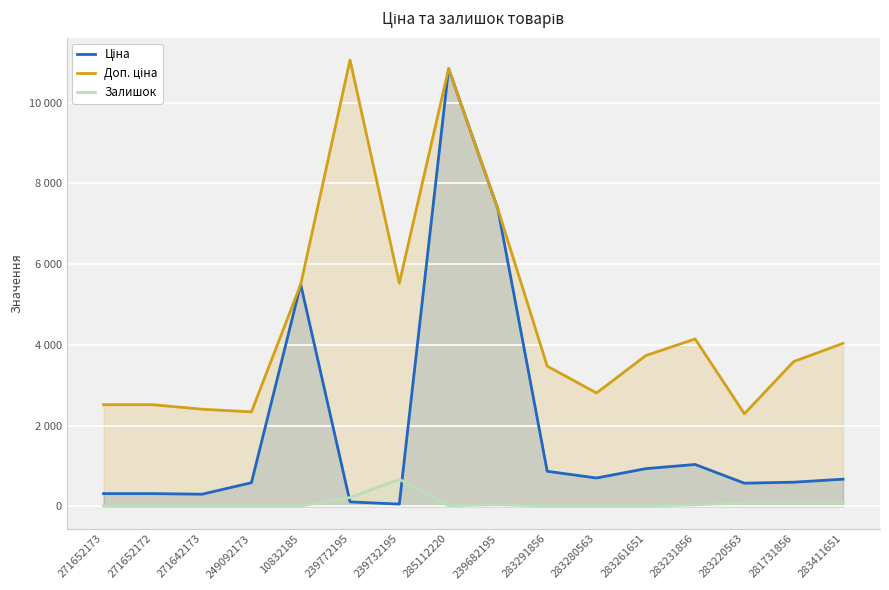

At which category is the sum across all series the highest?

285112220